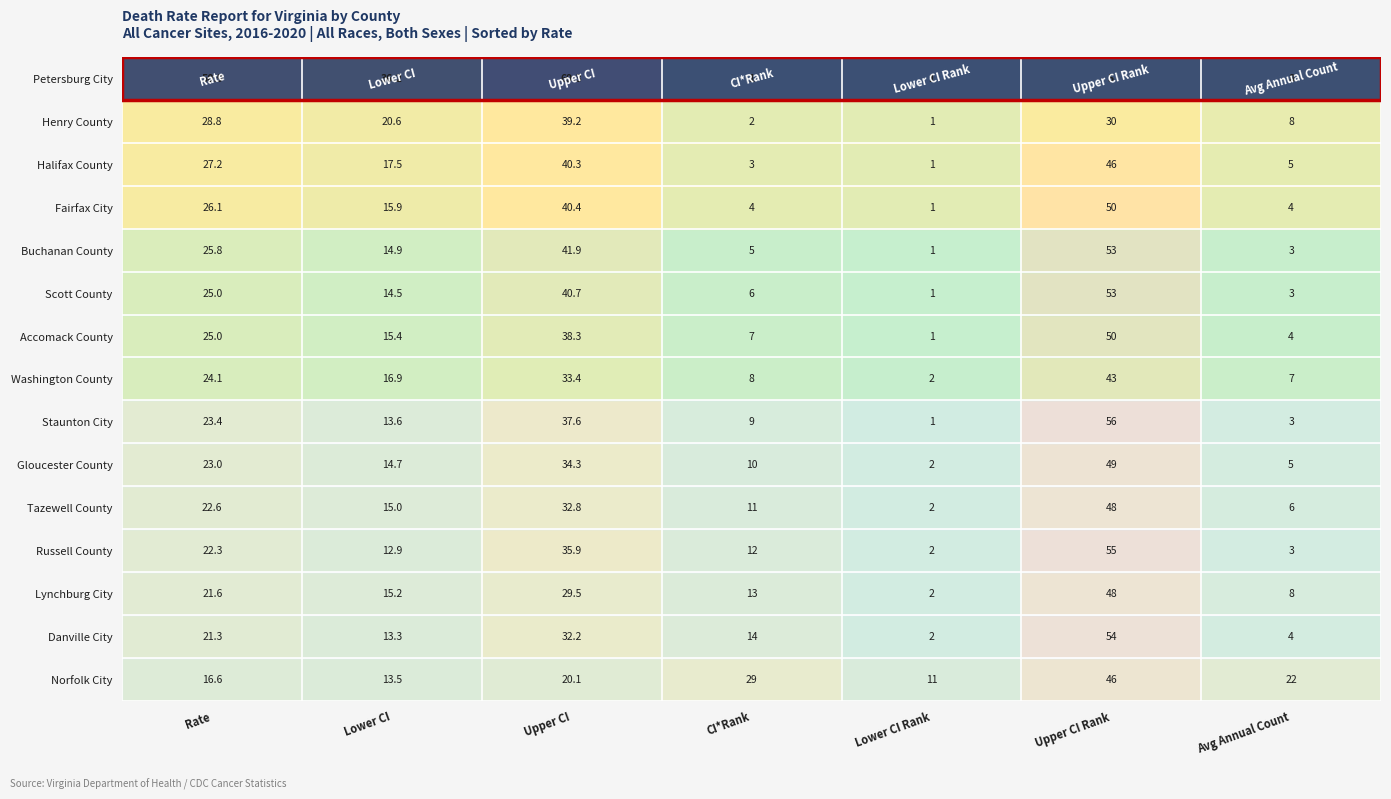

Which label corresponds to the largest value in the chart?

Upper CI